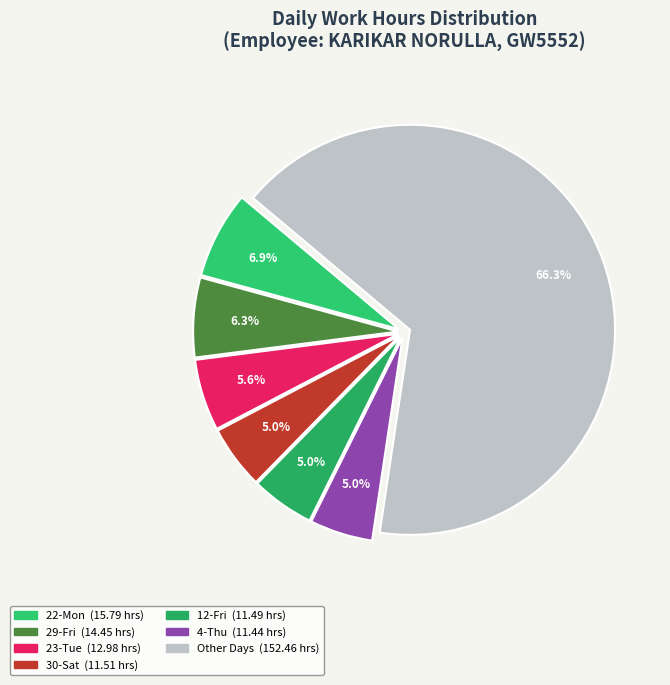

How many slices are in this pie chart?

7